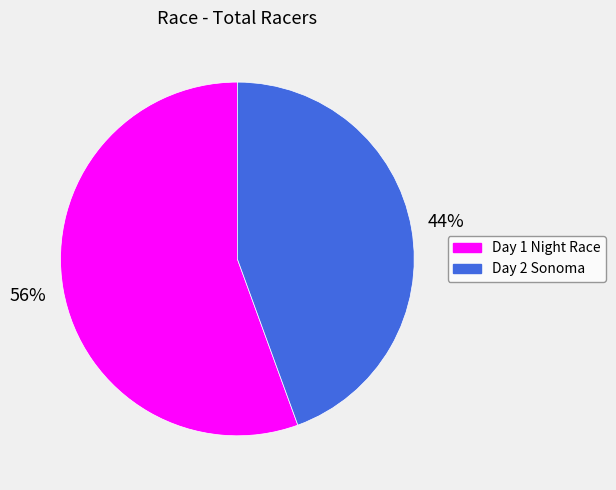

To the nearest percent, what is the average slice percentage?

50%